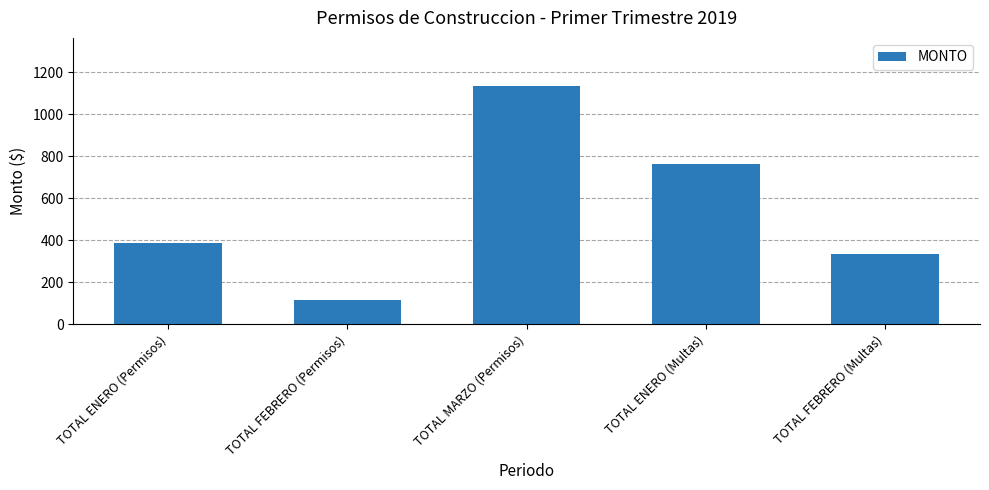

What is the sum of all values?

2740.2